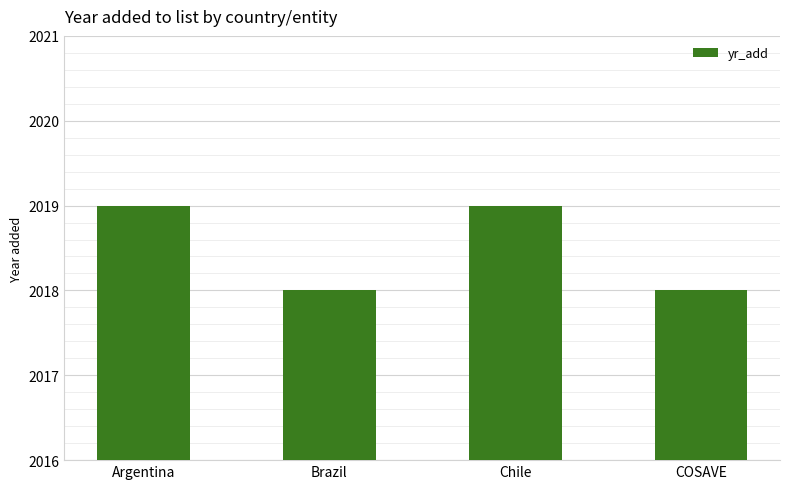

What is the label of the 4th bar from the left?

COSAVE